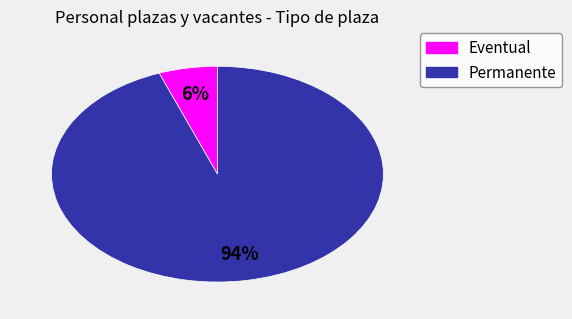

Between Permanente and Eventual, which is larger?

Permanente